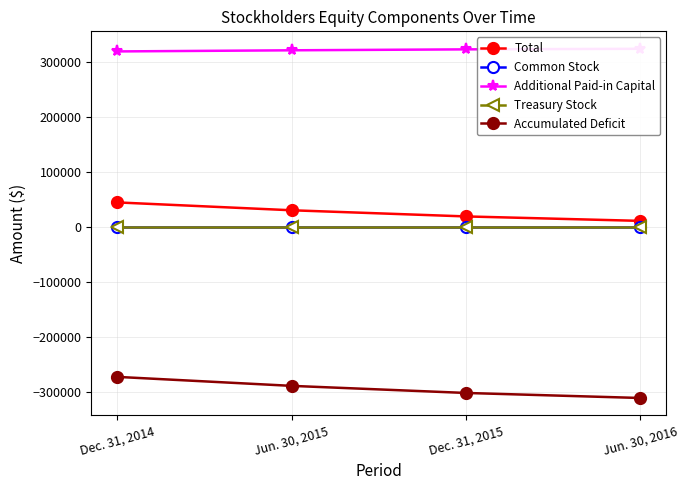

Between Dec. 31, 2015 and Jun. 30, 2015, which is larger?

Jun. 30, 2015